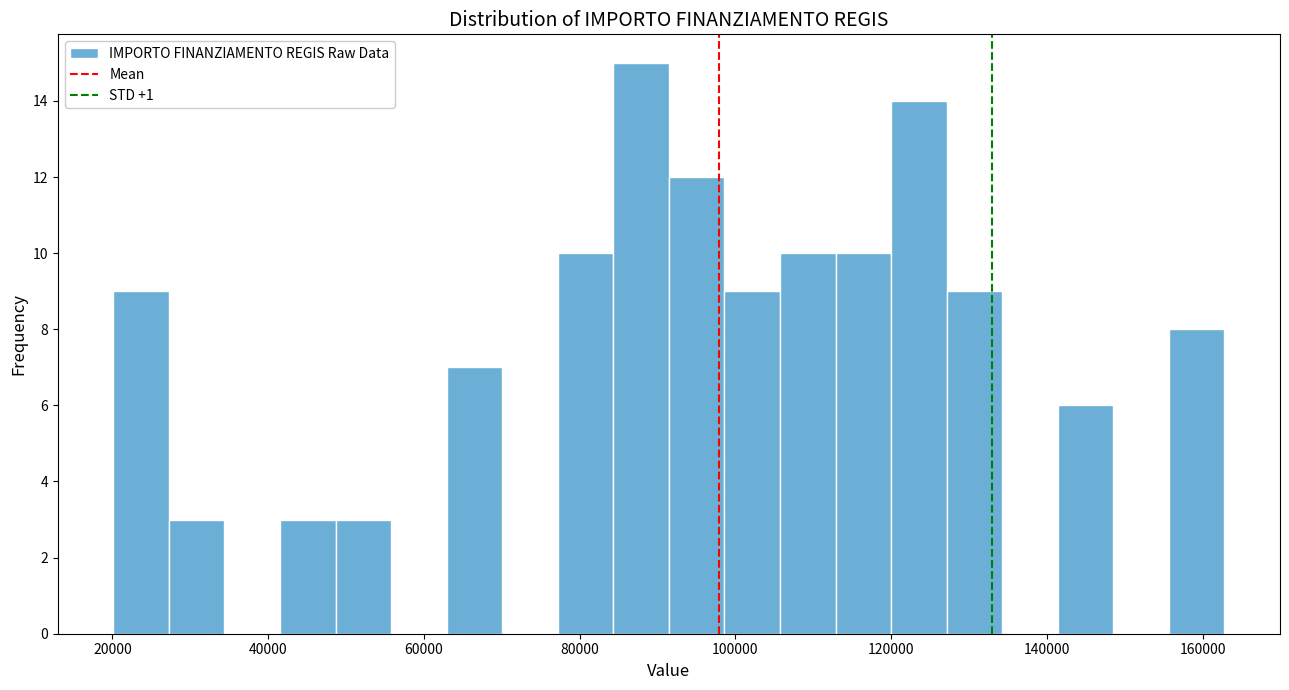

Read against the x-axis, roughly where is the centre of the tallest bar?

88000